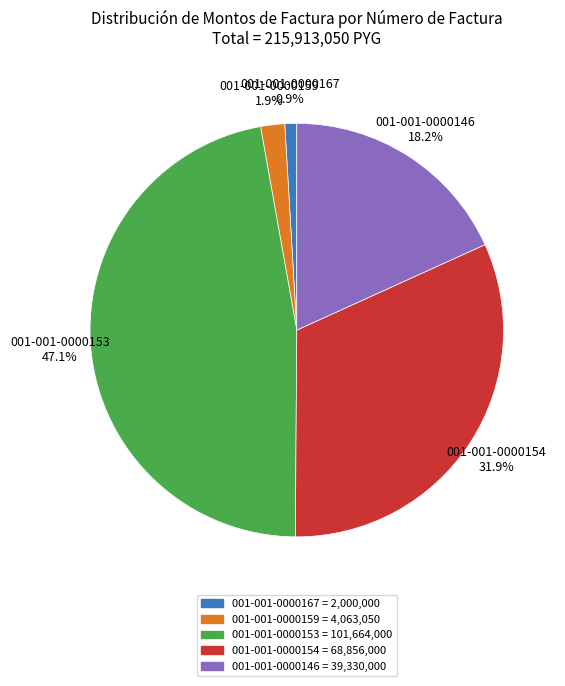

How many segments does this pie chart have?

5